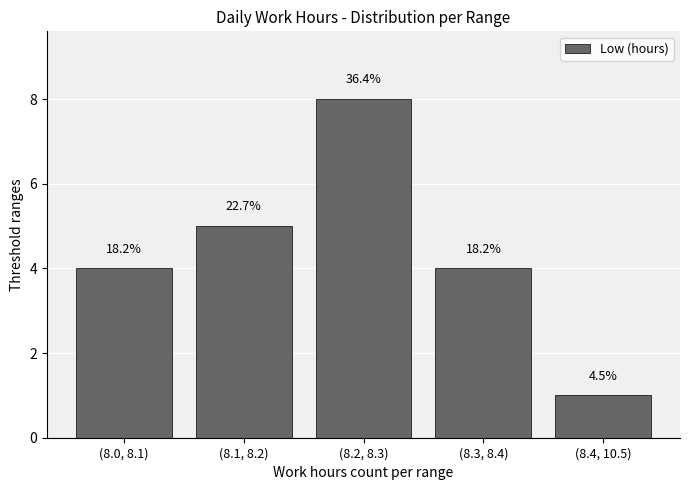

How many bars are there in total?

5